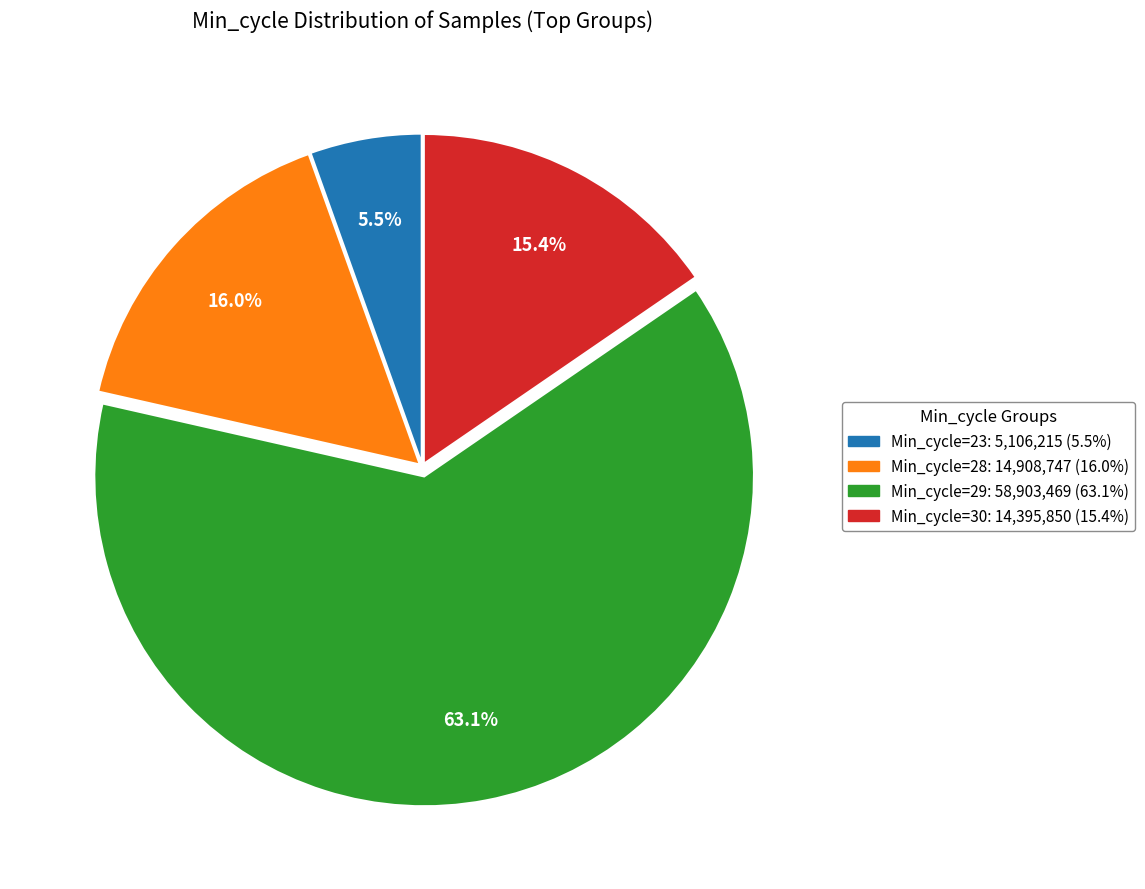

Is there any slice that represents more than half of the pie?

Yes